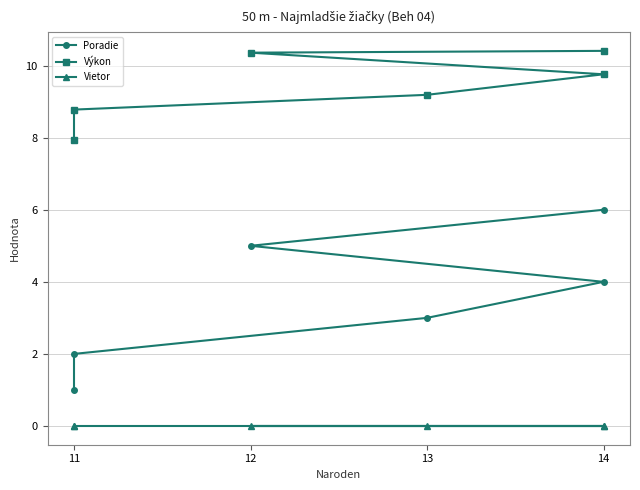

Count the number of data series in this chart.

3